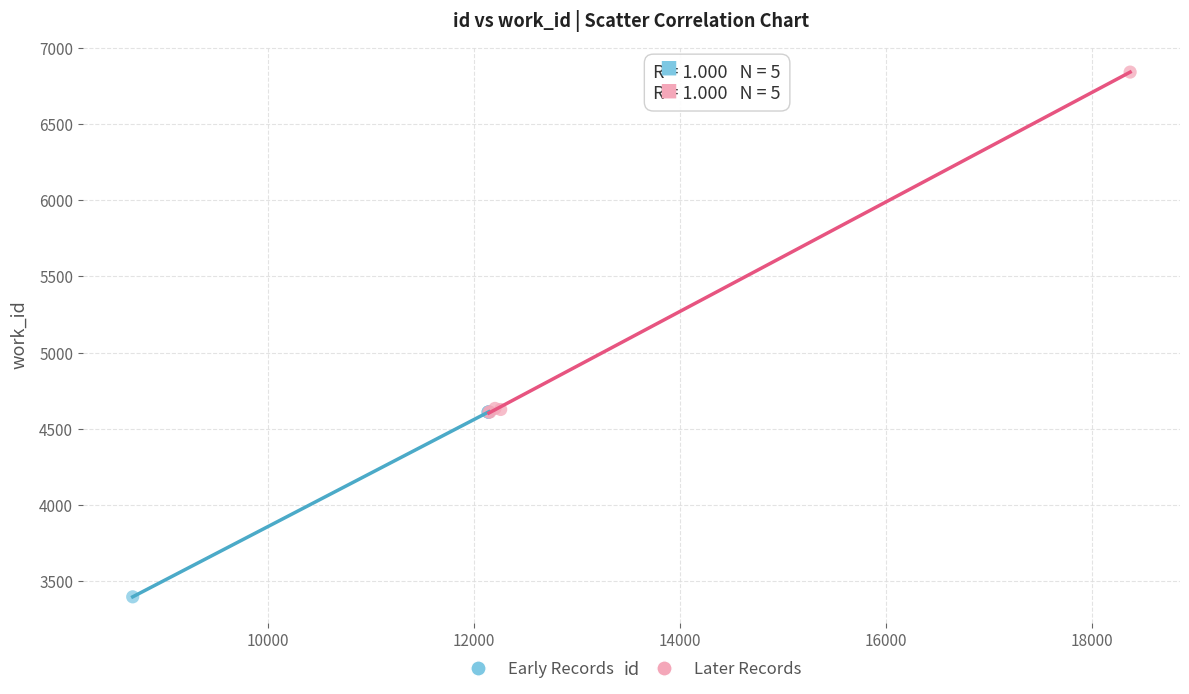

Which series reaches the maximum Y coordinate?

Later Records